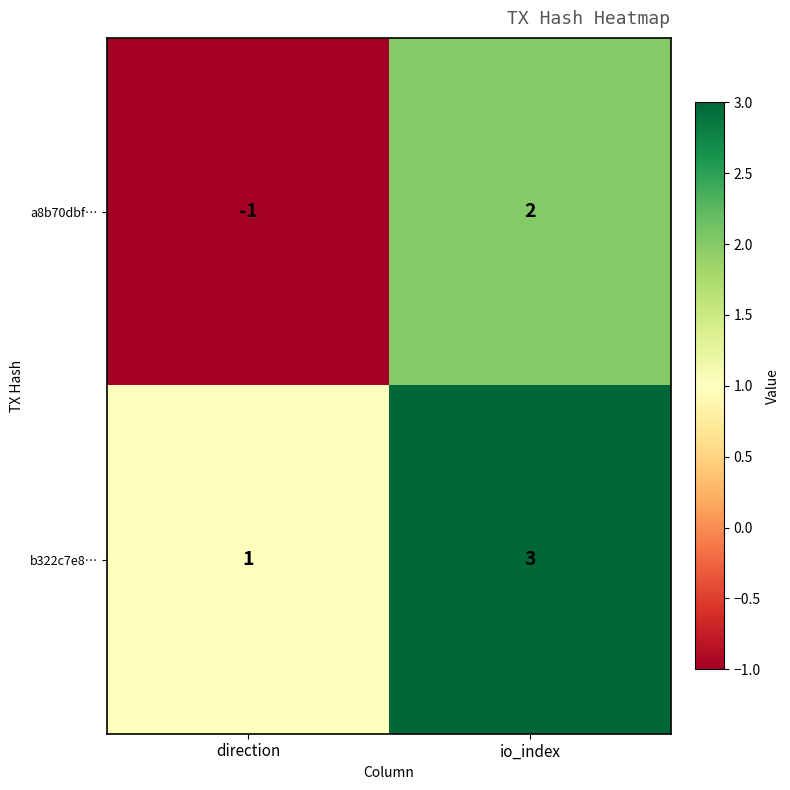

What is the difference between the a8b70dbf… values at io_index and direction?

3